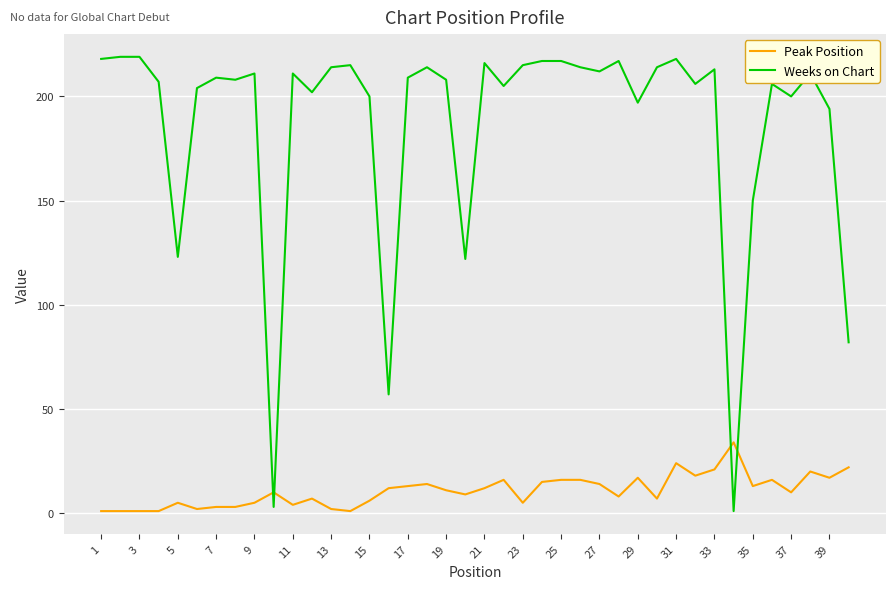

List the series in order of their overall mean, highest first.

Weeks on Chart, Peak Position